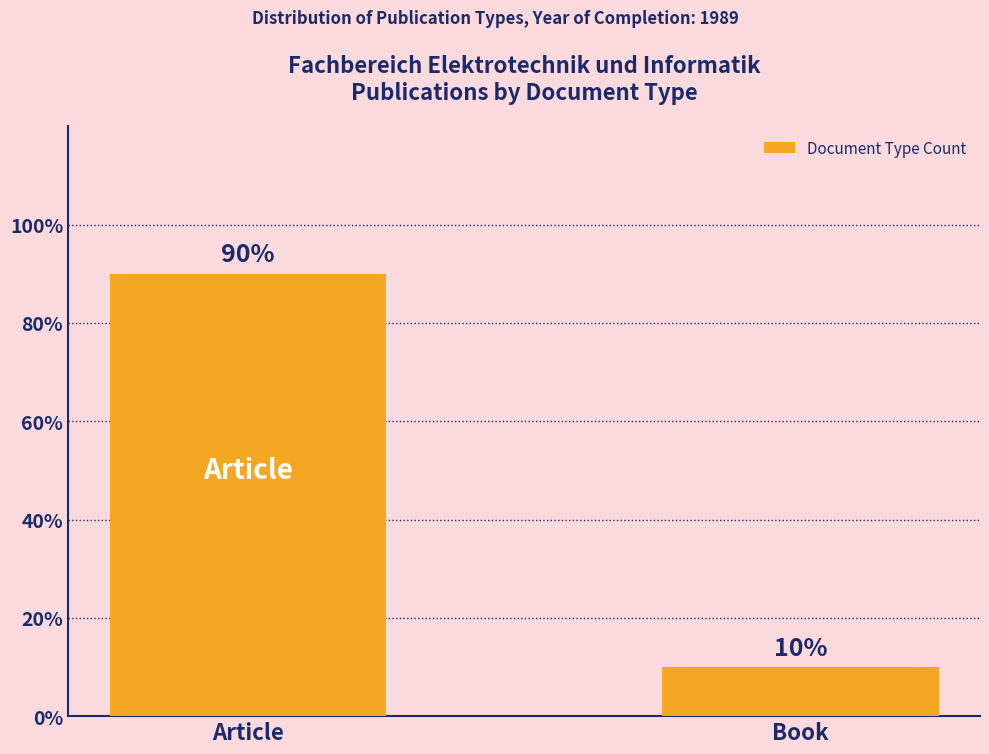

Does the chart contain any negative values?

No